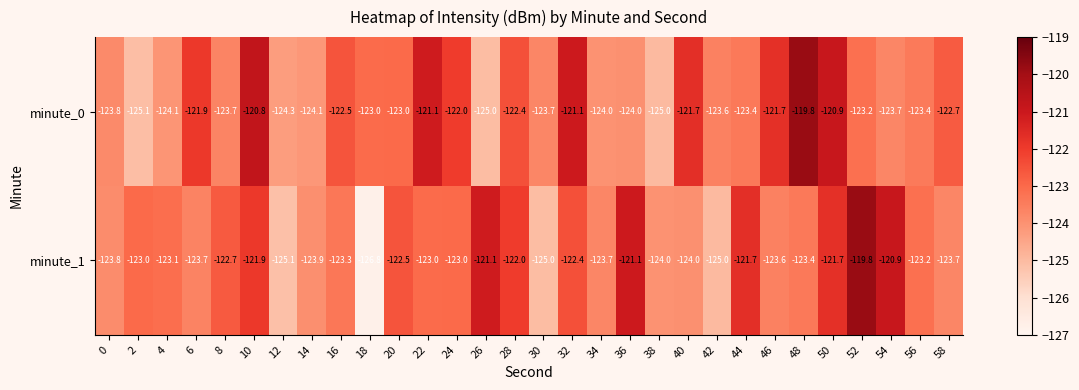

What is the difference between the maximum and minimum values in the minute_0 series?

5.3